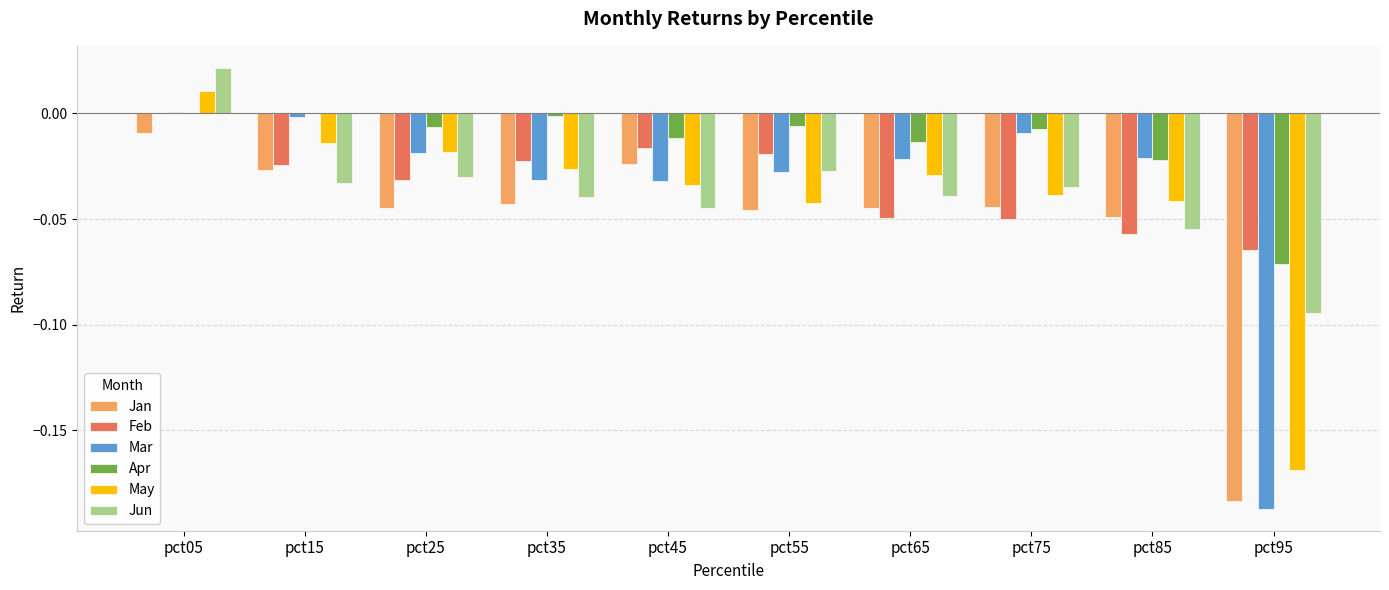

Which series has the largest range (max minus min)?

Mar